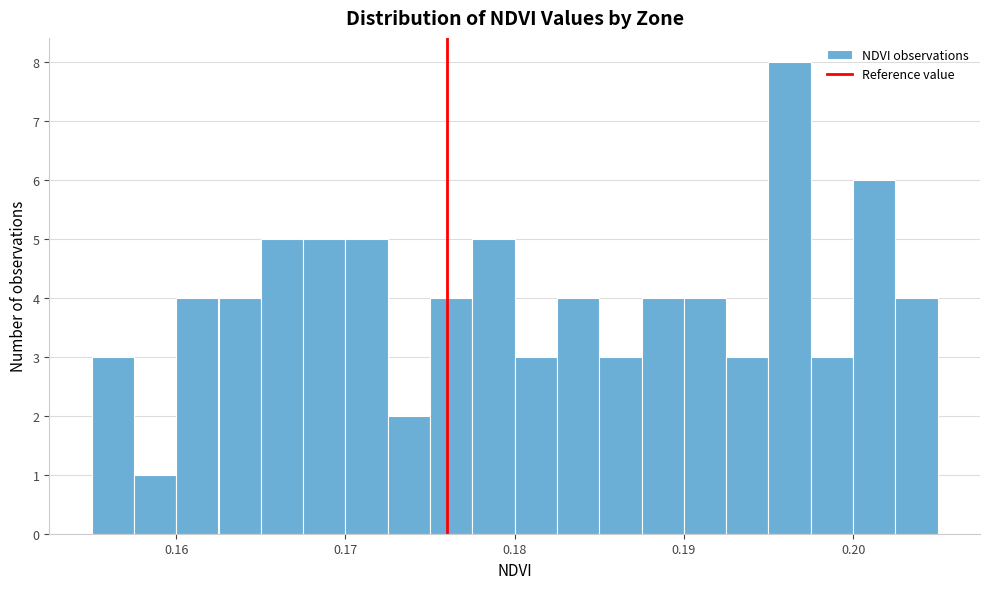

Read against the x-axis, roughly where is the centre of the tallest bar?

0.196